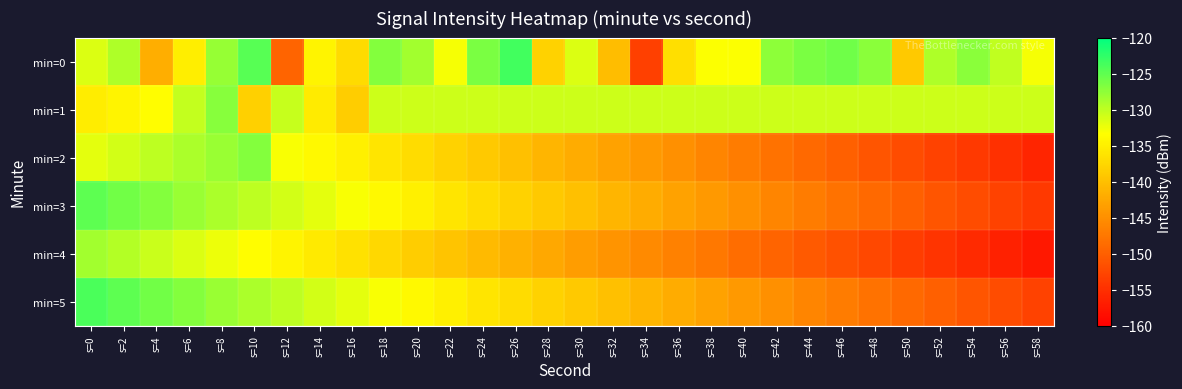

Rank the series at s=20 from highest to lowest value.

min=0, min=1, min=5, min=3, min=2, min=4